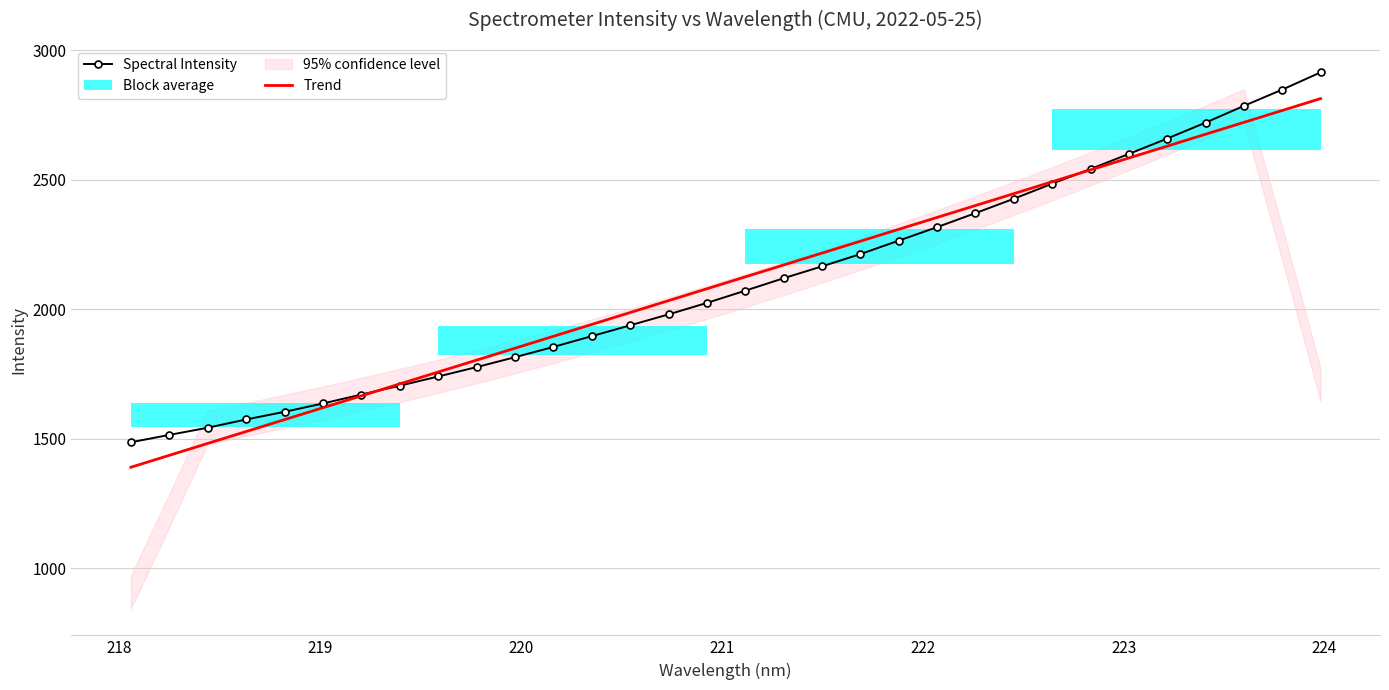

Rank the series by their average value, from lowest to highest.

Spectral Intensity, Trend